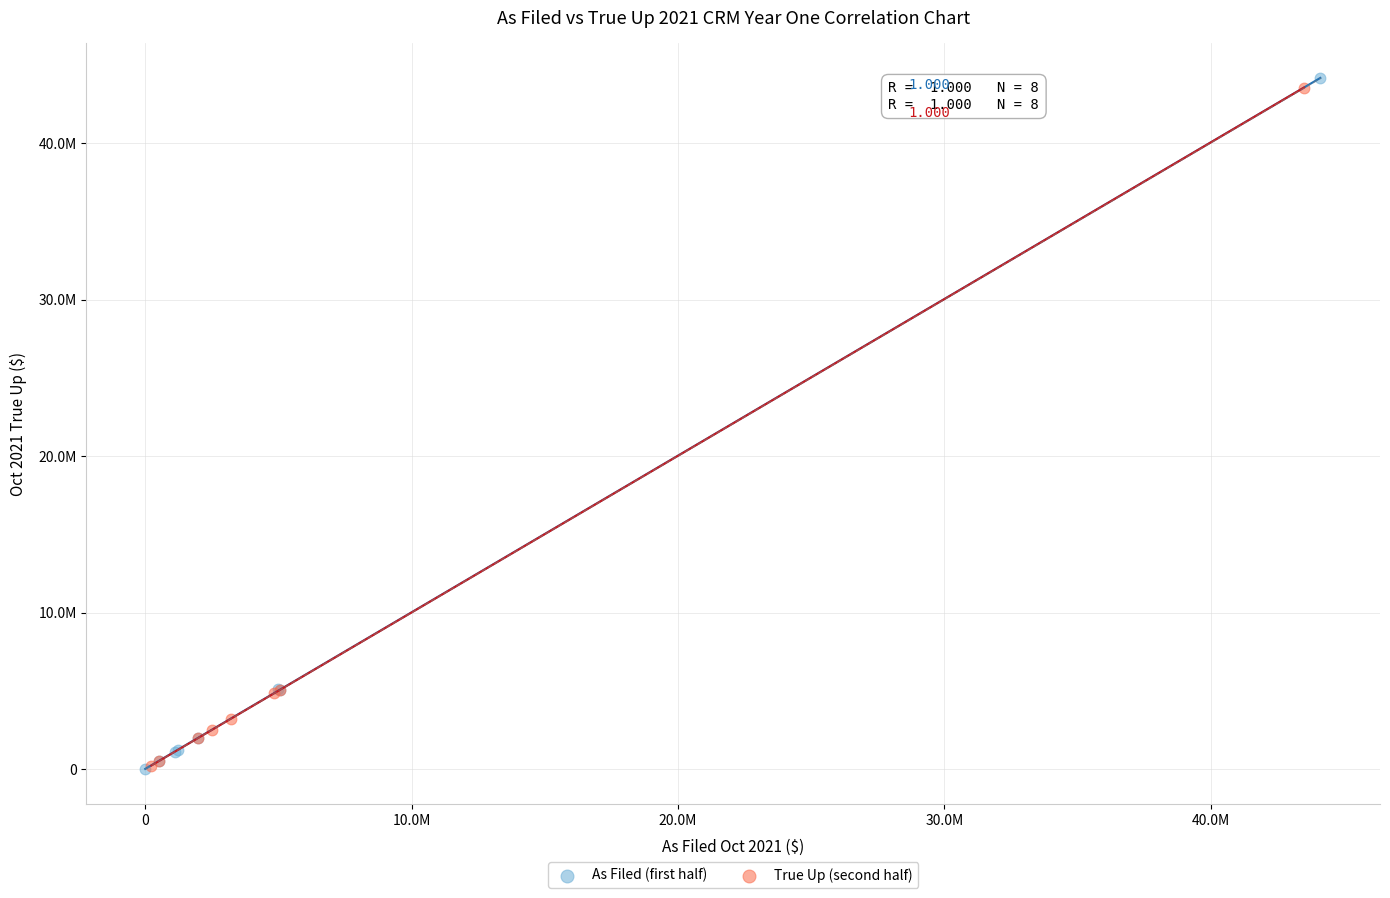

Which series has the largest Y range (max minus min)?

As Filed (first half)